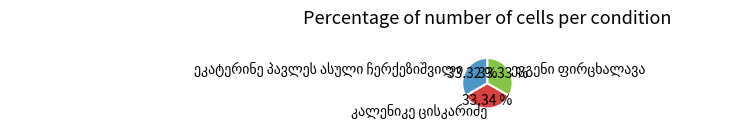

Does any single category account for the majority?

No